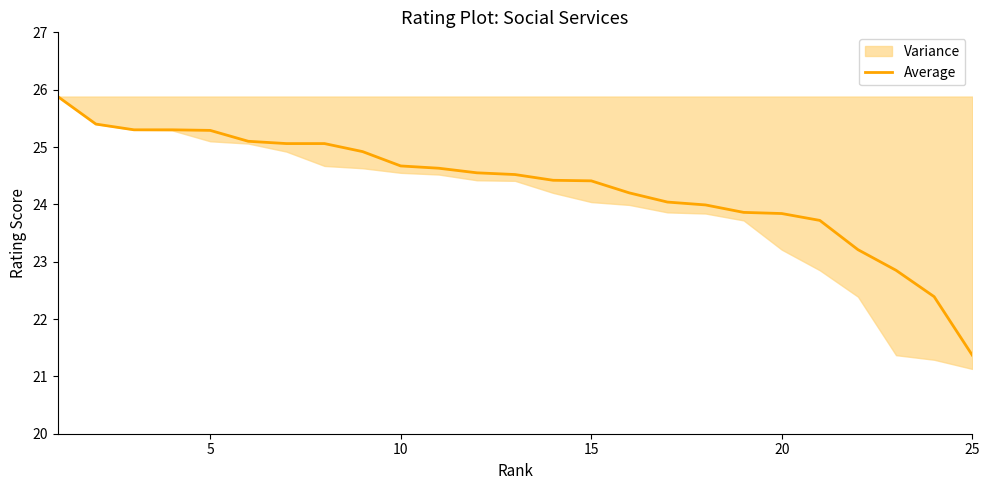

What is the greatest value displayed?

25.9